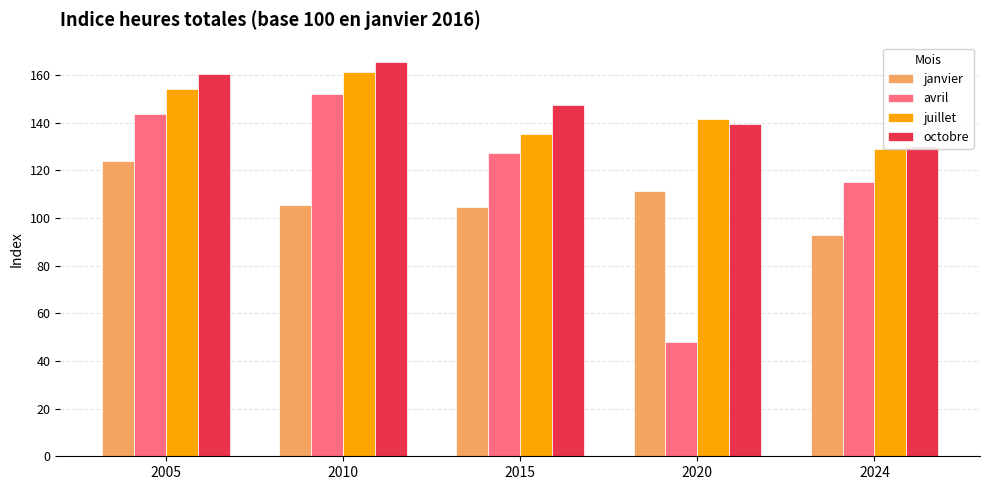

Reading right to left, list all the values displayed in this chart.

janvier: 92.6	111.5	104.5	105.4	124.1
avril: 115.2	47.8	127.3	151.8	143.6
juillet: 129.0	141.6	135.2	161.0	153.9
octobre: 130.1	139.3	147.3	165.3	160.2